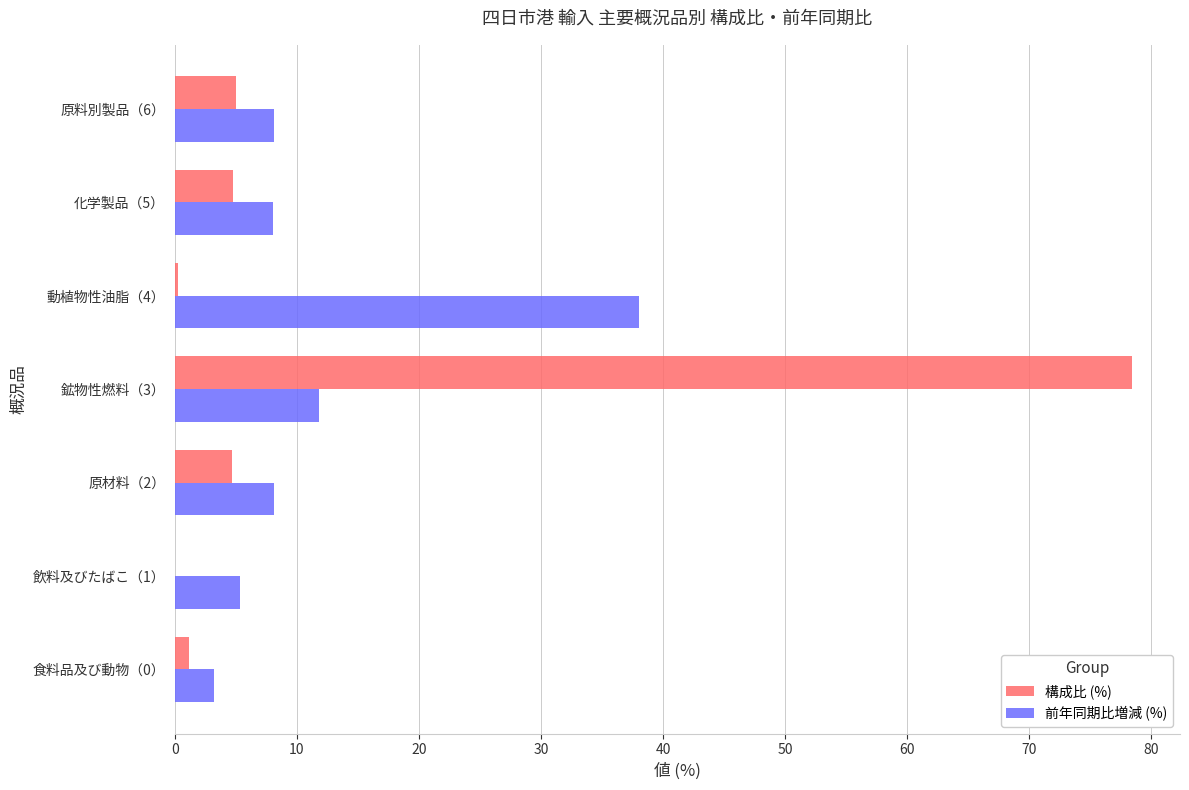

What are all the series names shown in the legend?

構成比 (%), 前年同期比増減 (%)